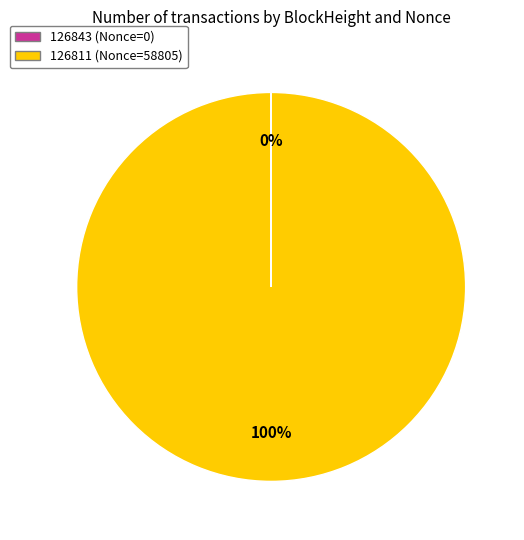

Which category has the biggest portion of the pie?

126811 (Nonce=58805)